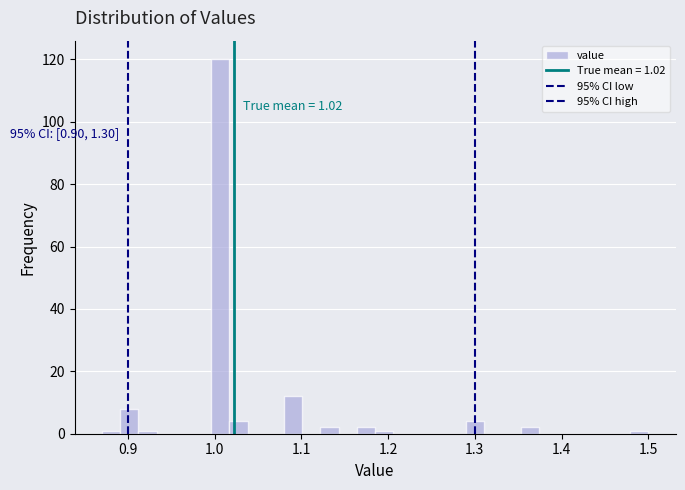

Read against the x-axis, roughly where is the centre of the tallest bar?

1.01